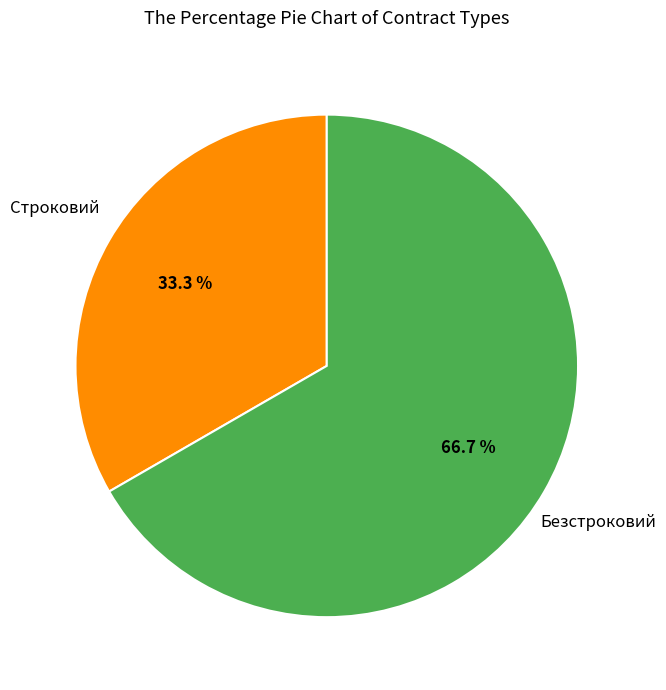

What percentage is the Безстроковий slice, to the nearest percent?

67%